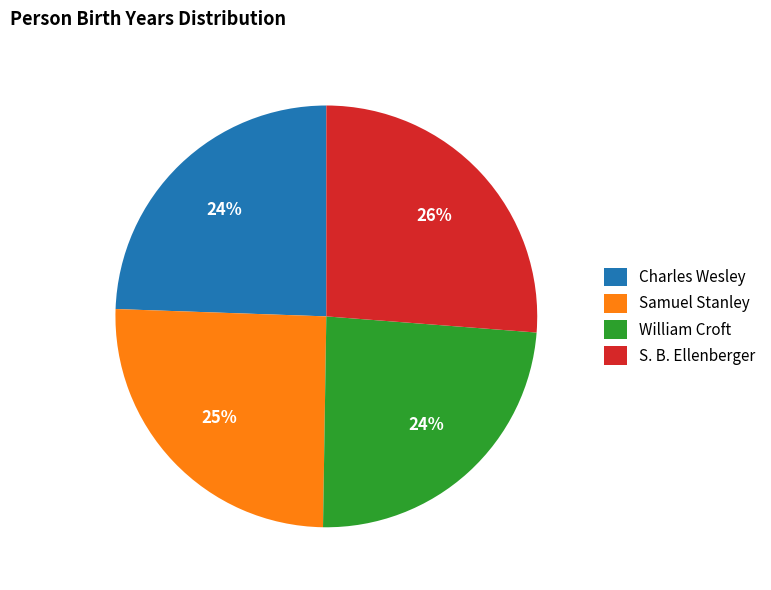

True or false: William Croft accounts for 13% of the total.

False